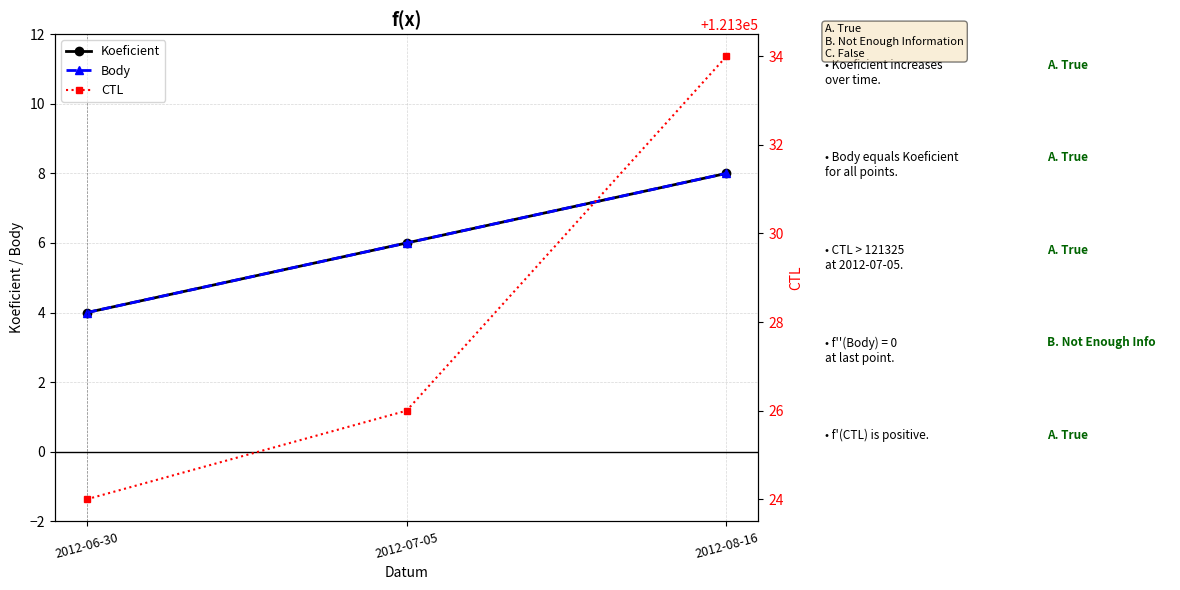

What is the label of the 3rd point from the right?

2012-06-30